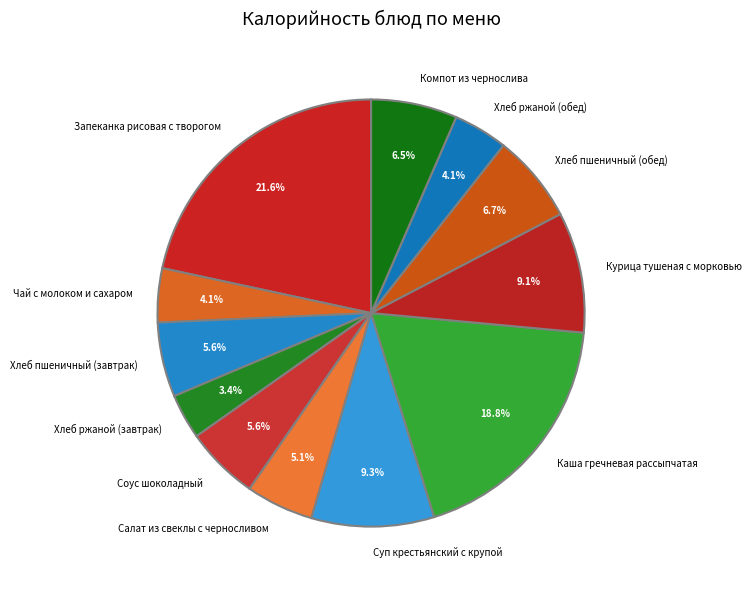

To the nearest percent, what is the combined percentage of Соус шоколадный and Хлеб пшеничный (обед)?

12%